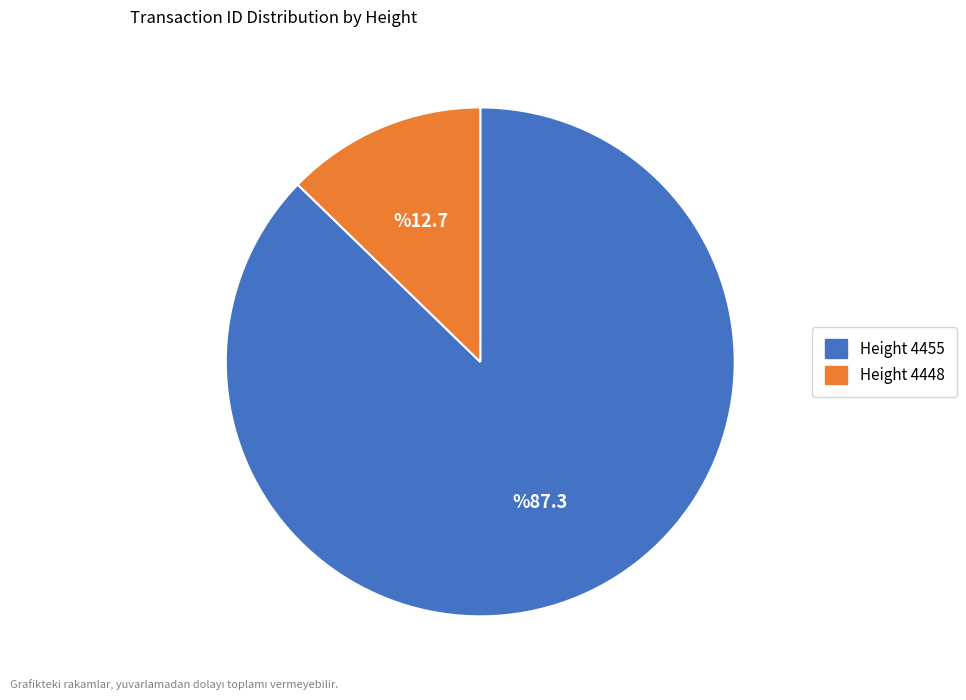

What is the largest slice in the pie chart?

Height 4455